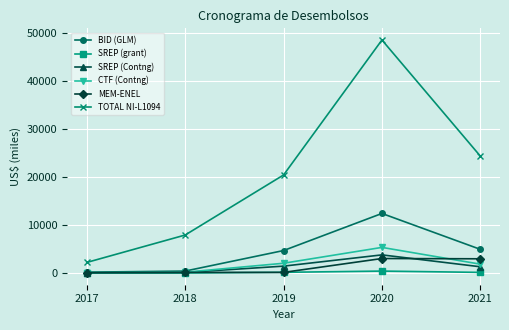

Which series has the largest range (max minus min)?

TOTAL NI-L1094